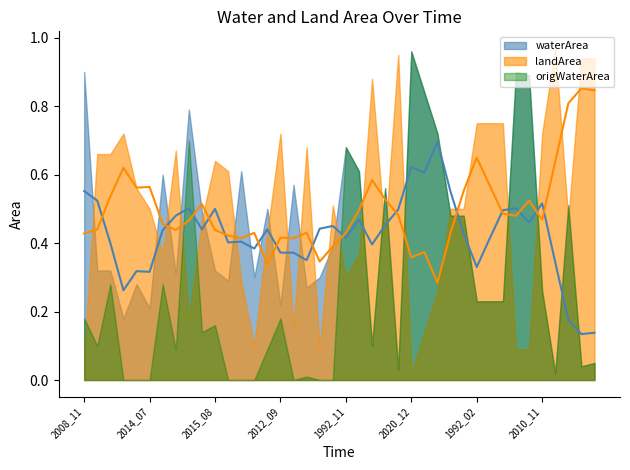

True or false: origWaterArea has more than 0 interior local peaks.

True